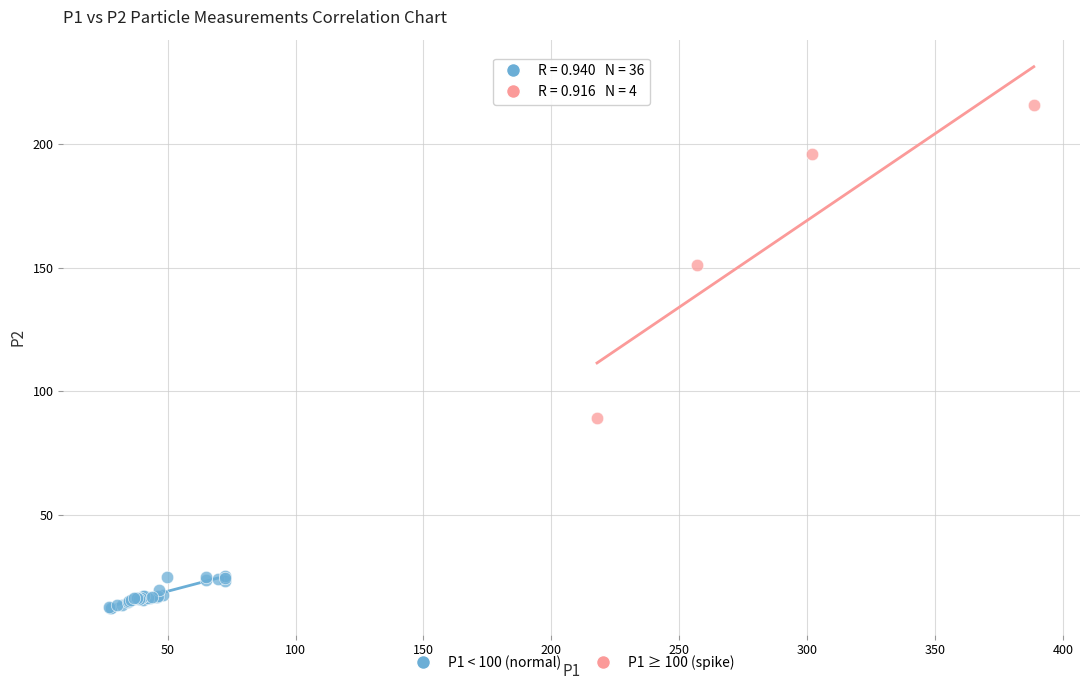

Which series has the largest Y range (max minus min)?

P1 ≥ 100 (spike)